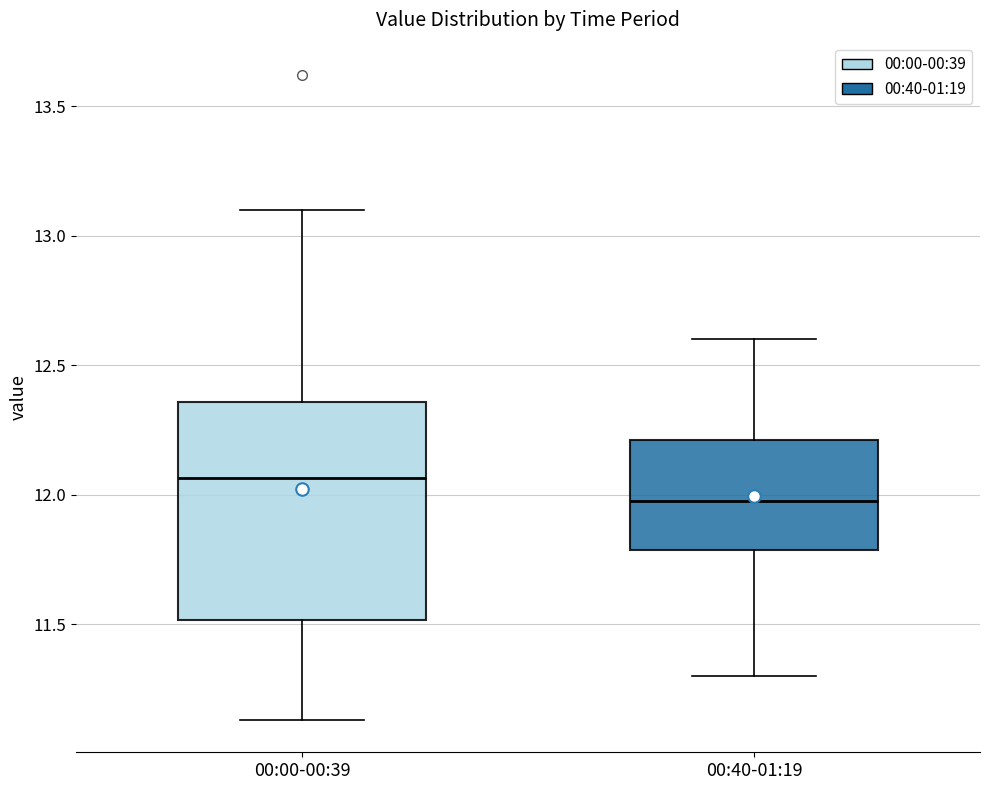

Which box is the tallest, from its lower edge to its upper edge?

00:00-00:39